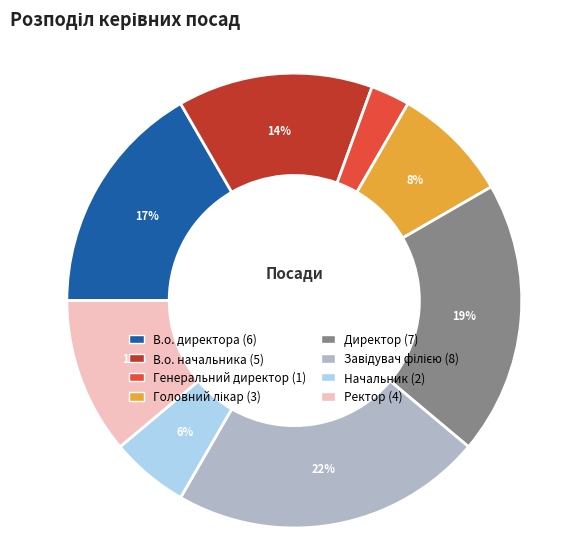

What is the smallest slice in the pie chart?

Генеральний директор